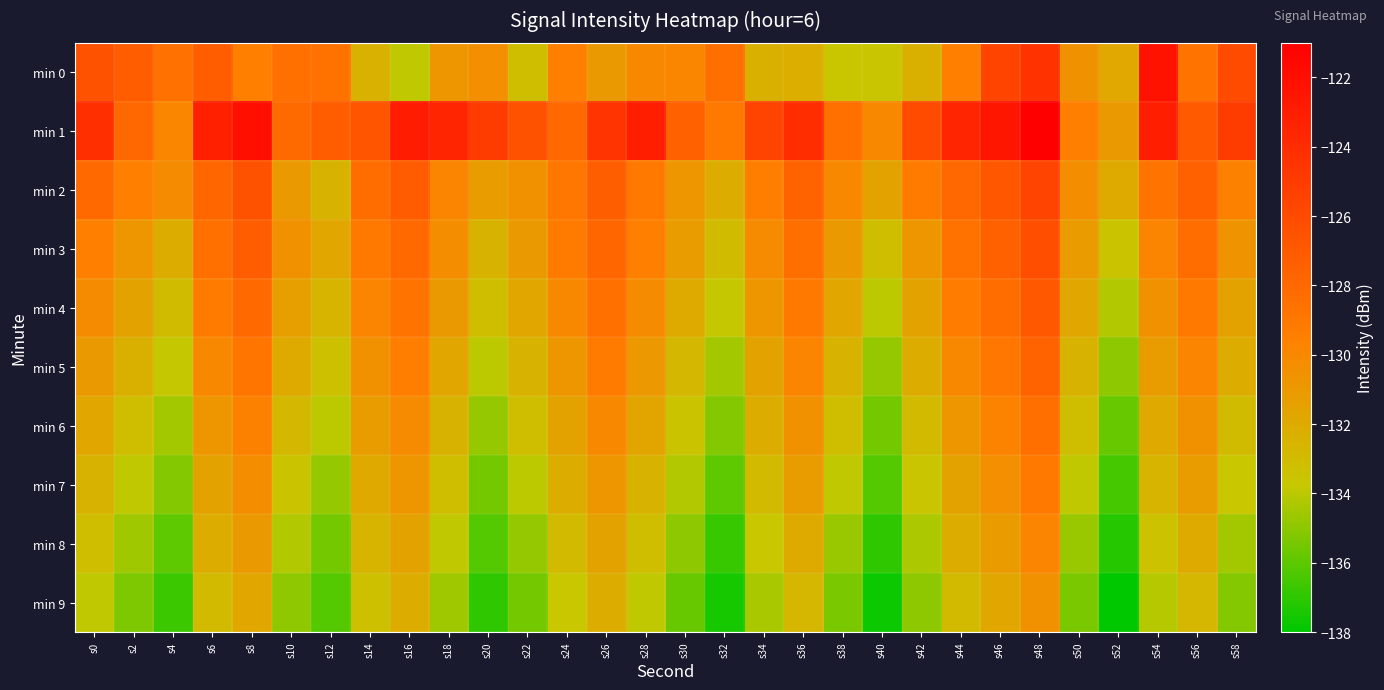

What is the total value across all series at s38?

-1324.7